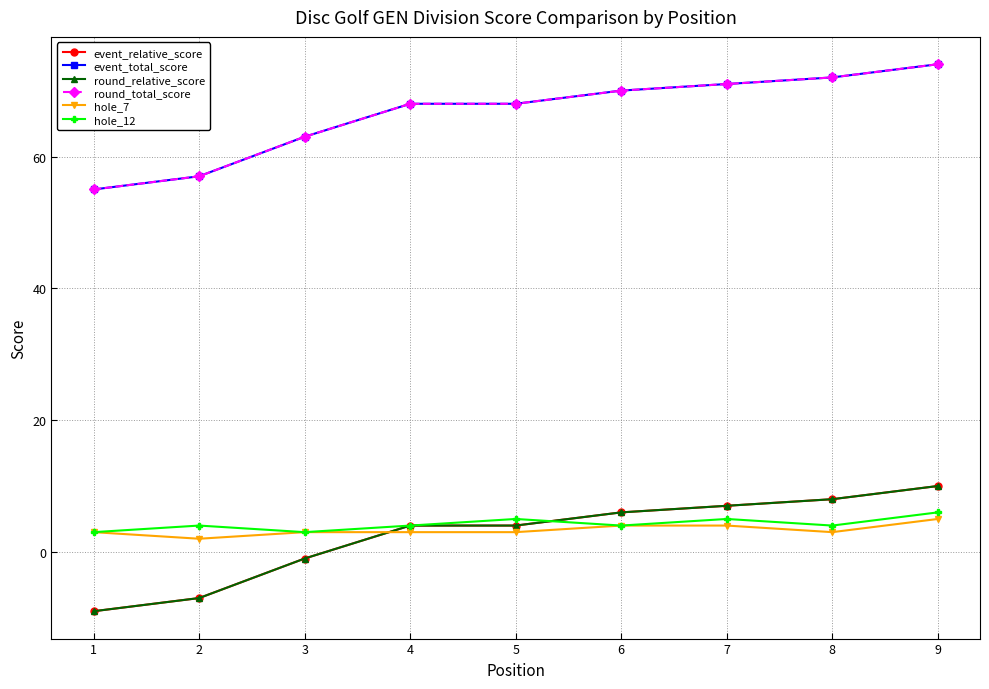

Is this an area chart (filled region under the line)?

No